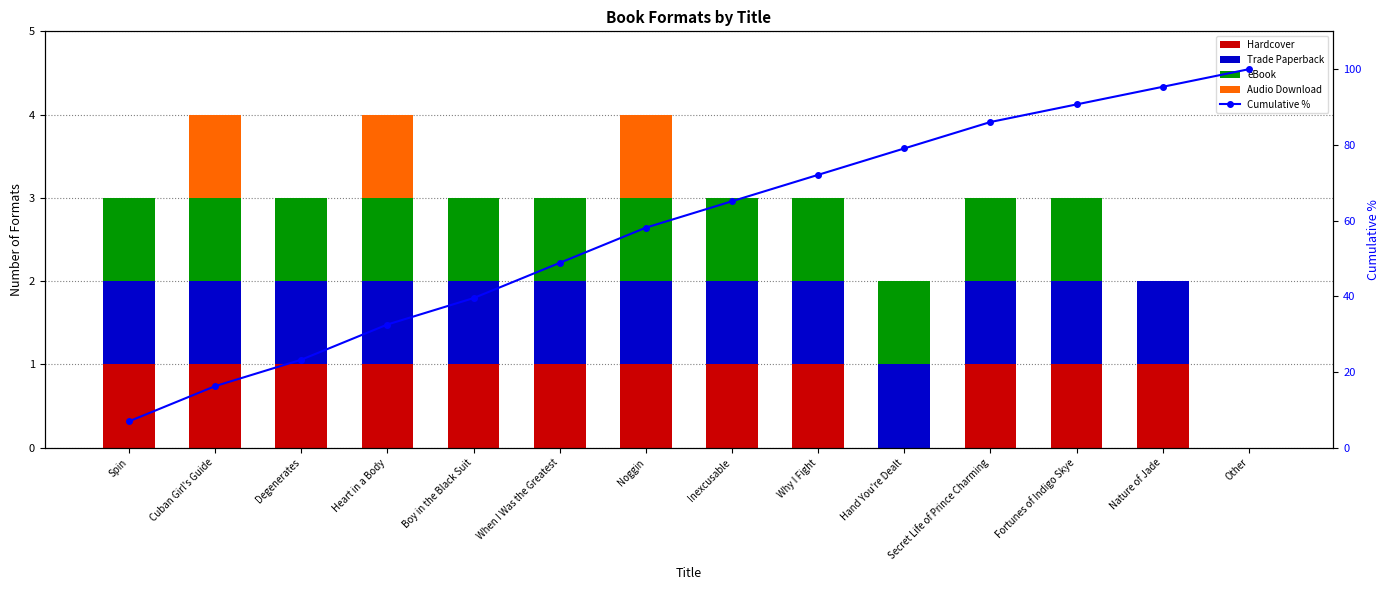

Where does the Cumulative % series first go above 65?

Inexcusable